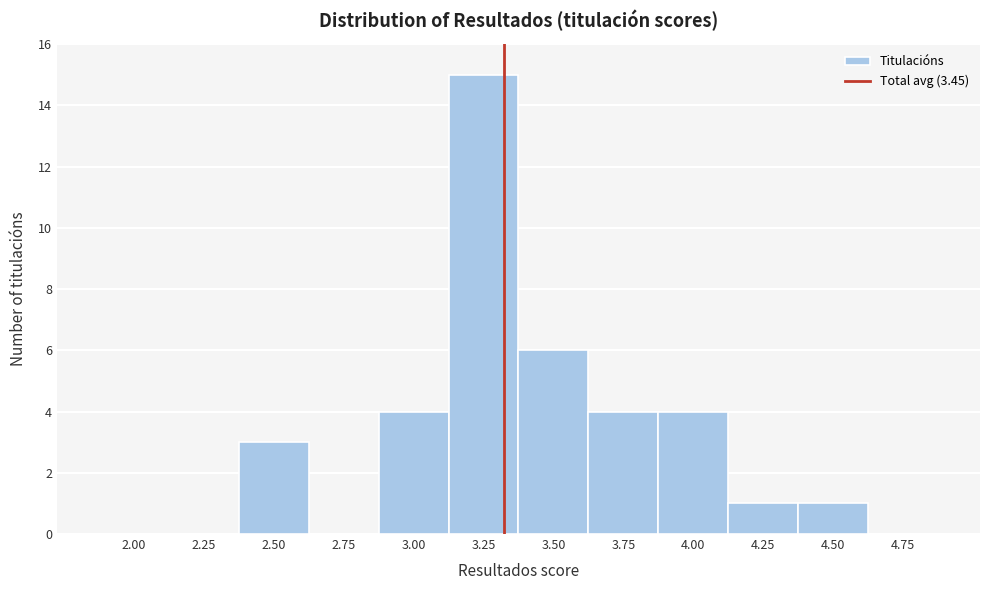

Reading left to right, extract all data points from this chart.

2.00=0	2.25=0	2.50=3	2.75=0	3.00=4	3.25=15	3.50=6	3.75=4	4.00=4	4.25=1	4.50=1	4.75=0